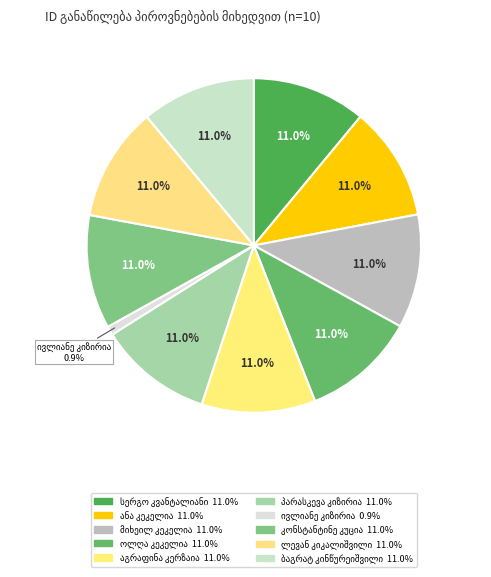

Count the number of slices in the pie.

10